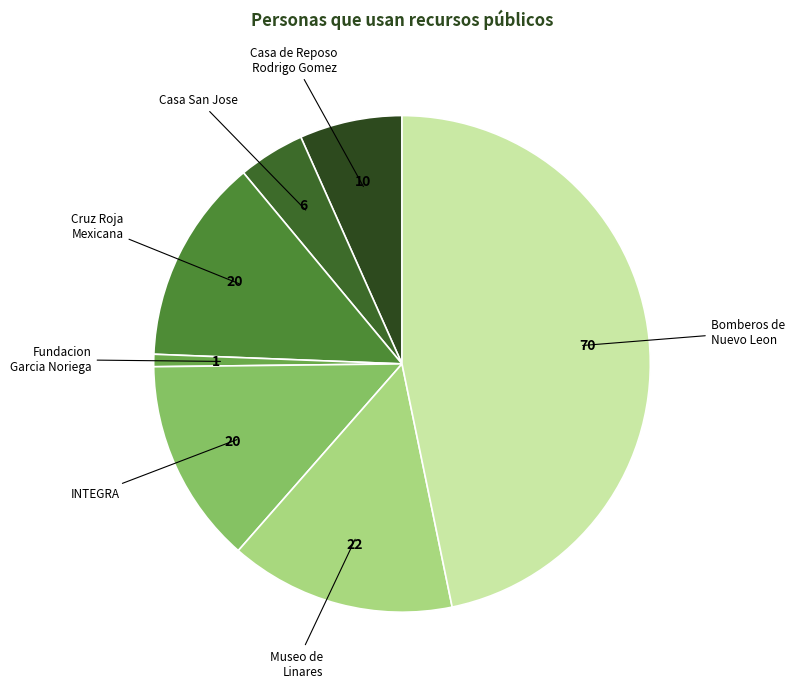

Is the sum of Fundacion Garcia Noriega and Casa de Reposo Rodrigo Gomez greater than half?

No